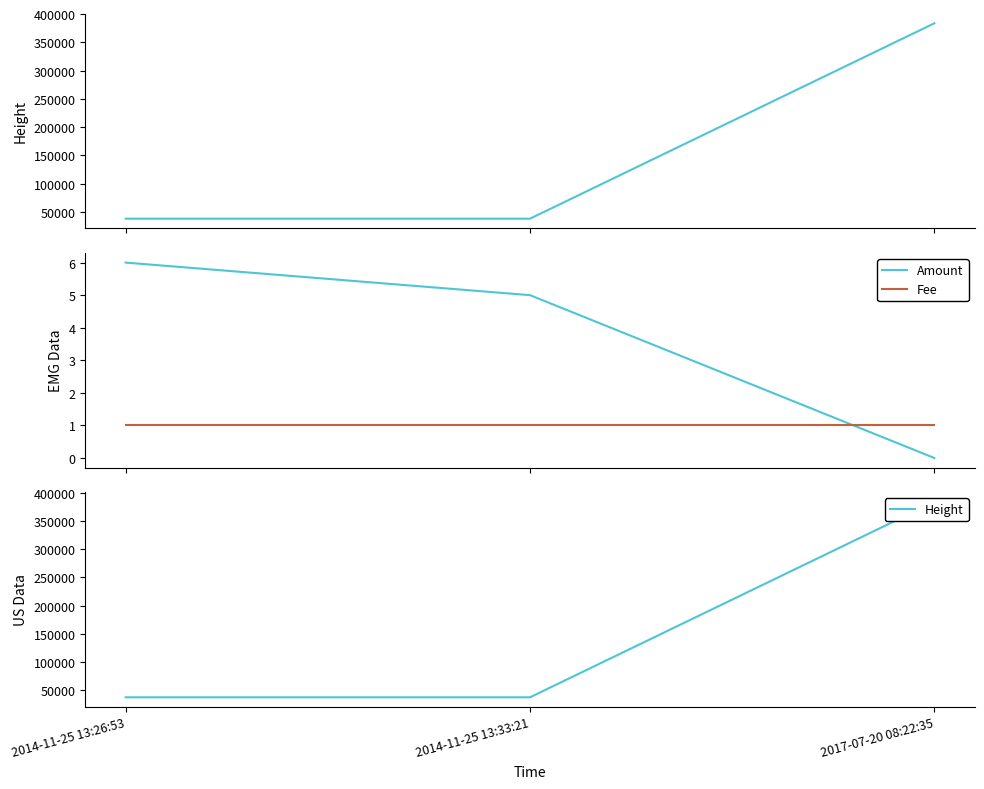

What is the difference between the highest and lowest values at 2017-07-20 08:22:35?

383733